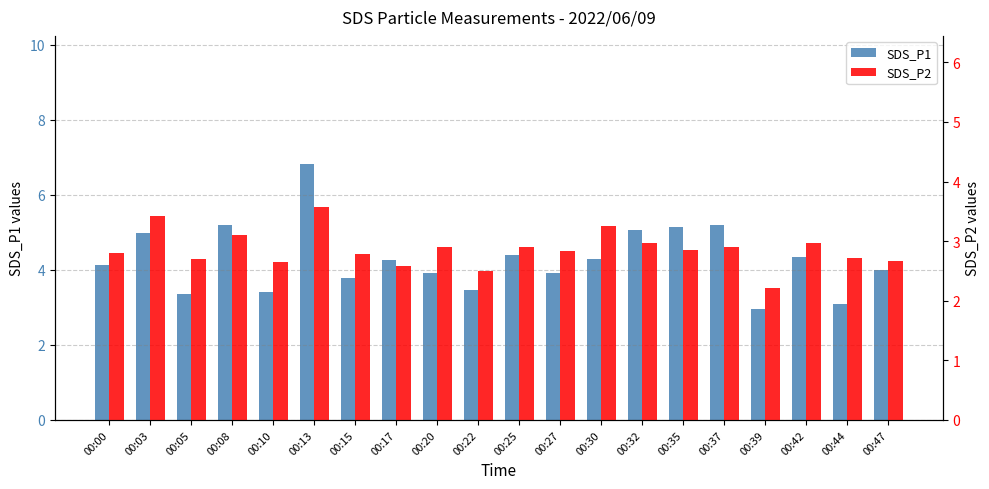

What is the minimum value for SDS_P1?

3.0